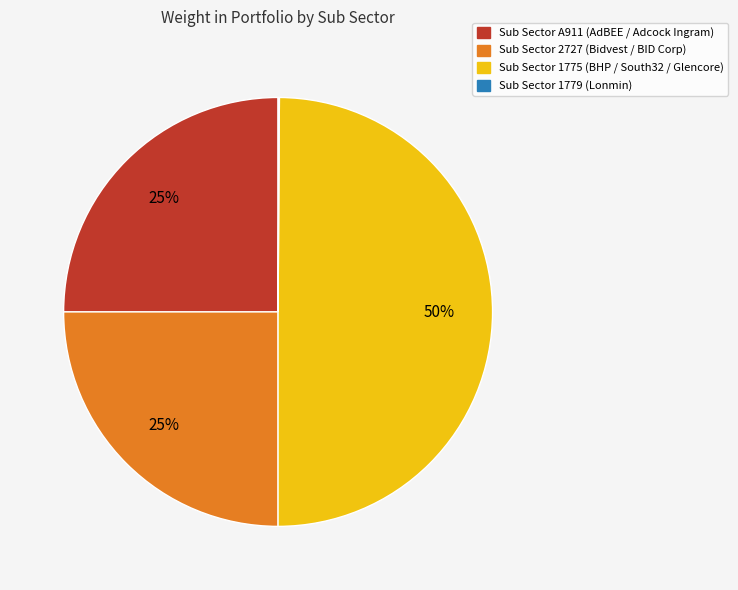

To the nearest percent, what is the difference between the largest and smallest slice percentages?

50%